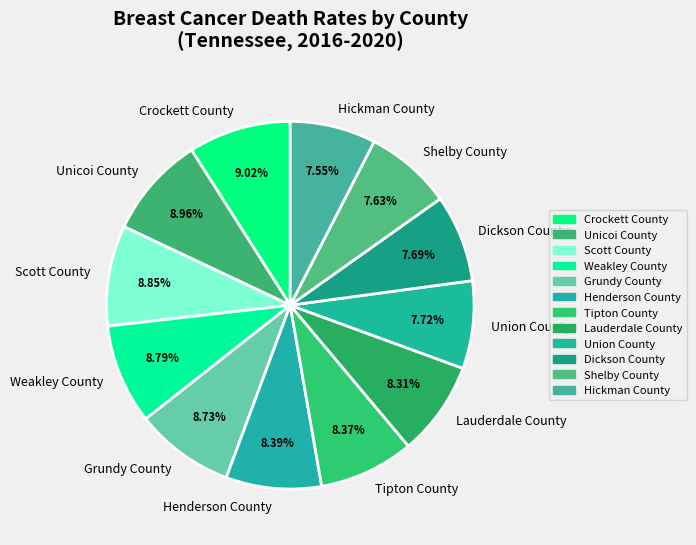

The Unicoi County slice represents 9% of the pie. True or false?

True